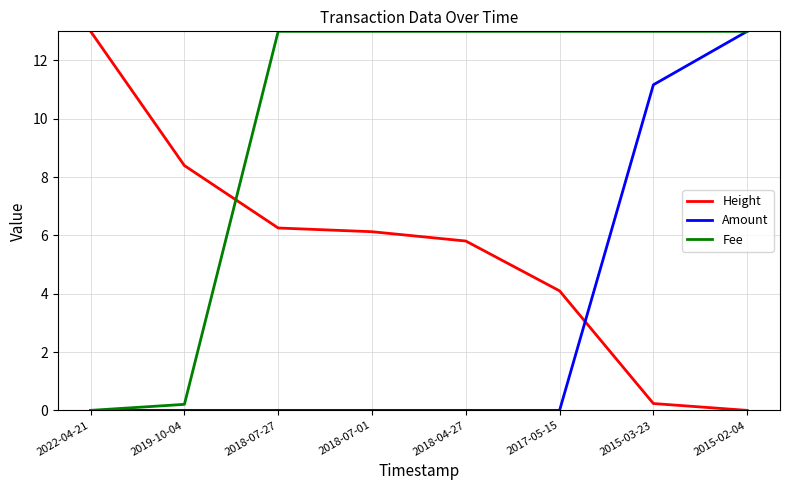

List the series in order of their overall mean, lowest first.

Amount, Height, Fee